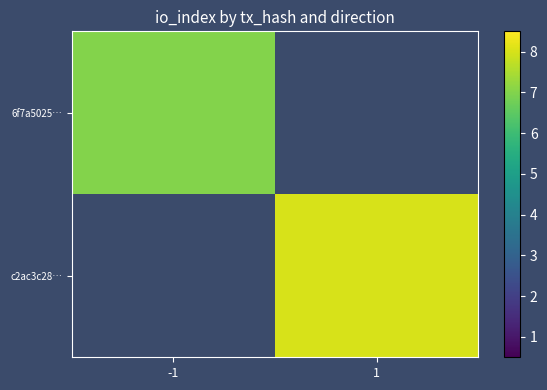

At how many categories does at least one series exceed 7?

1